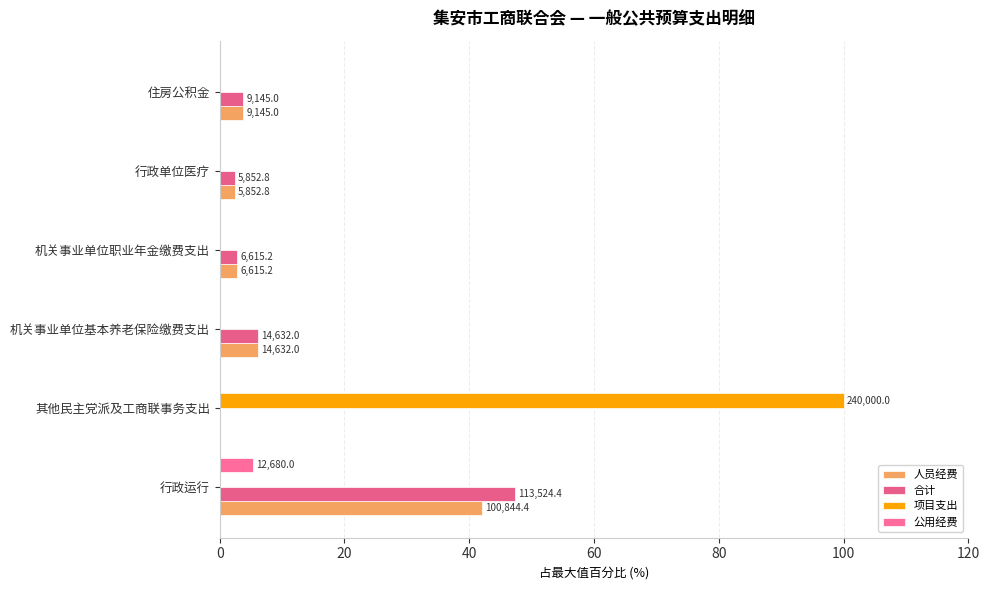

How many series are shown in this chart?

4